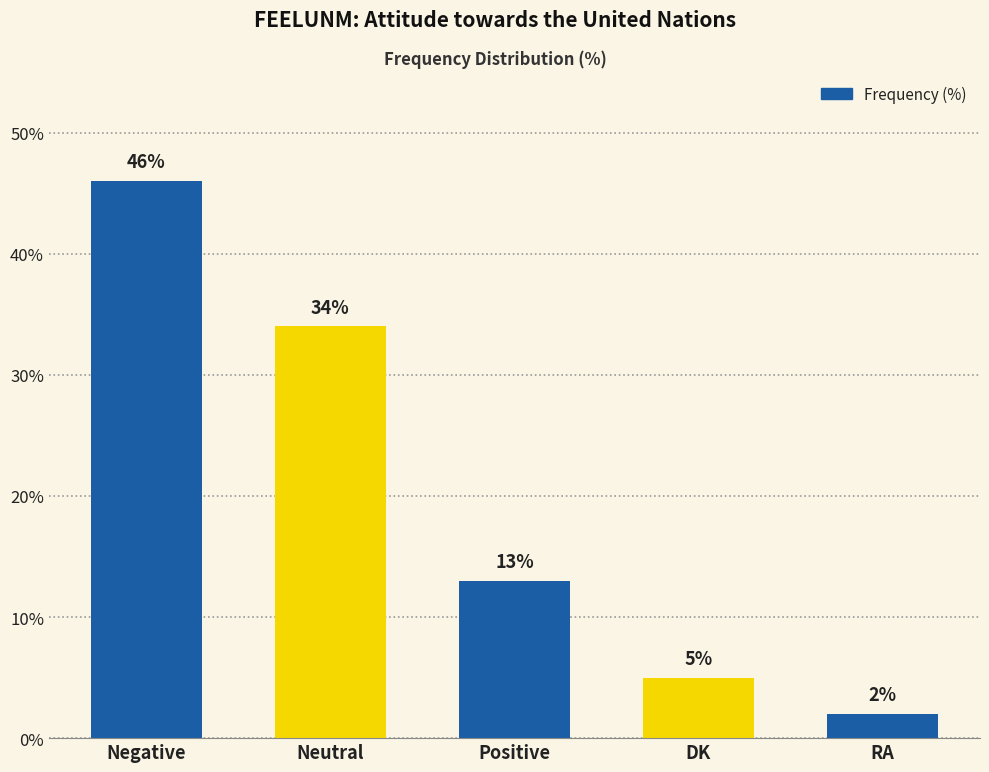

The value at DK is 5. True or false?

True